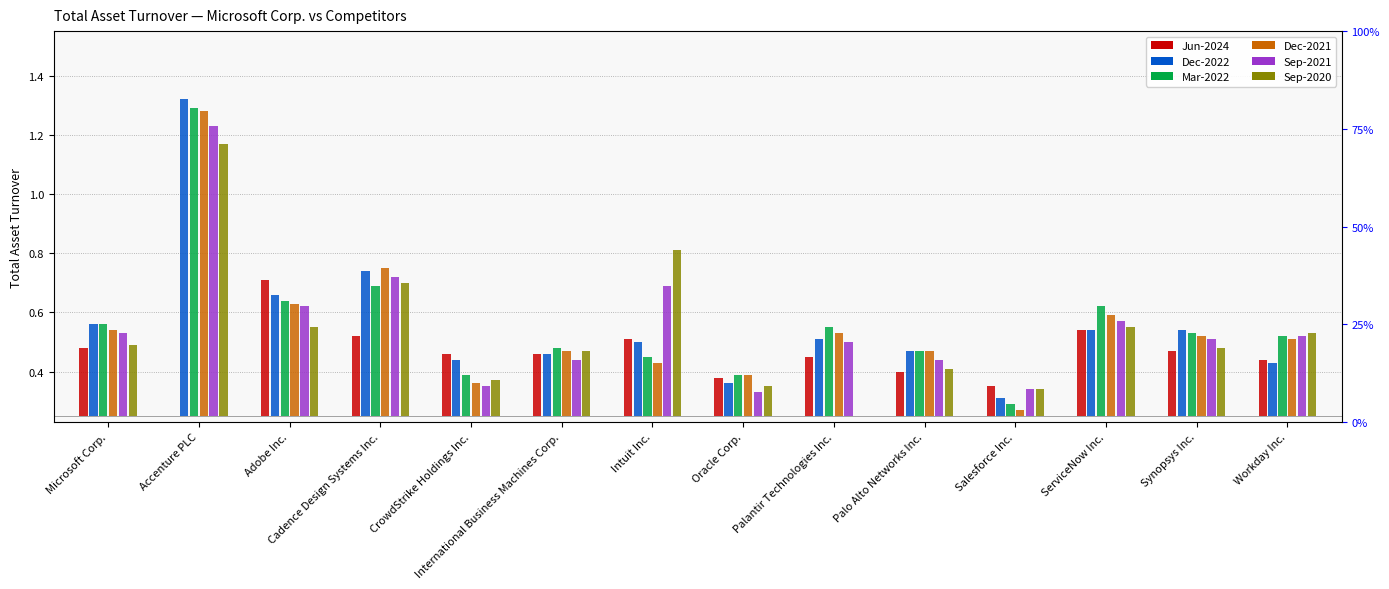

True or false: Sep-2021 has a value of 0.3 at Microsoft Corp..

True